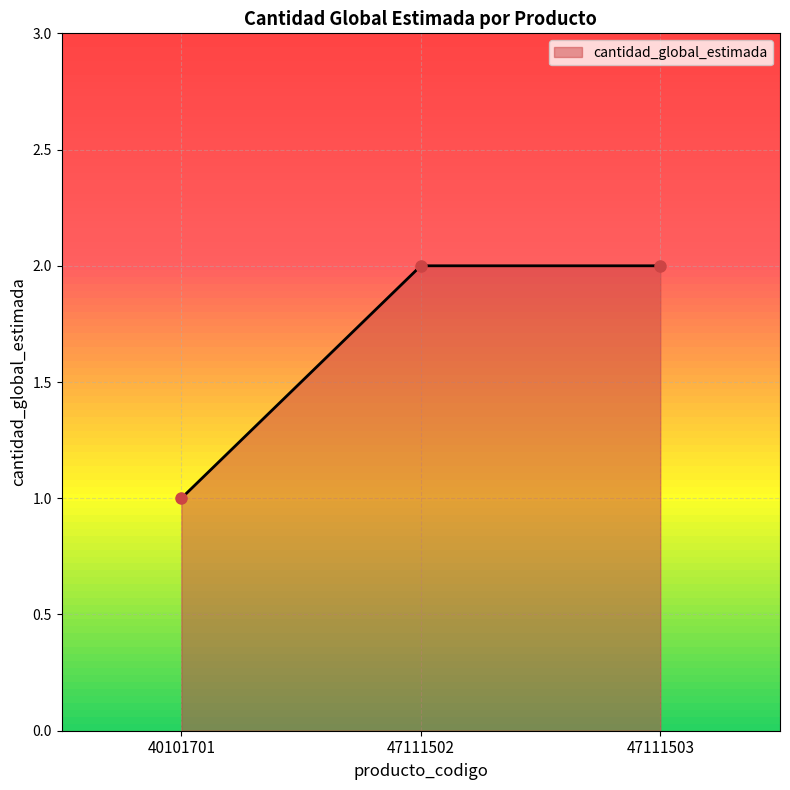

Which label corresponds to the smallest value in the chart?

40101701